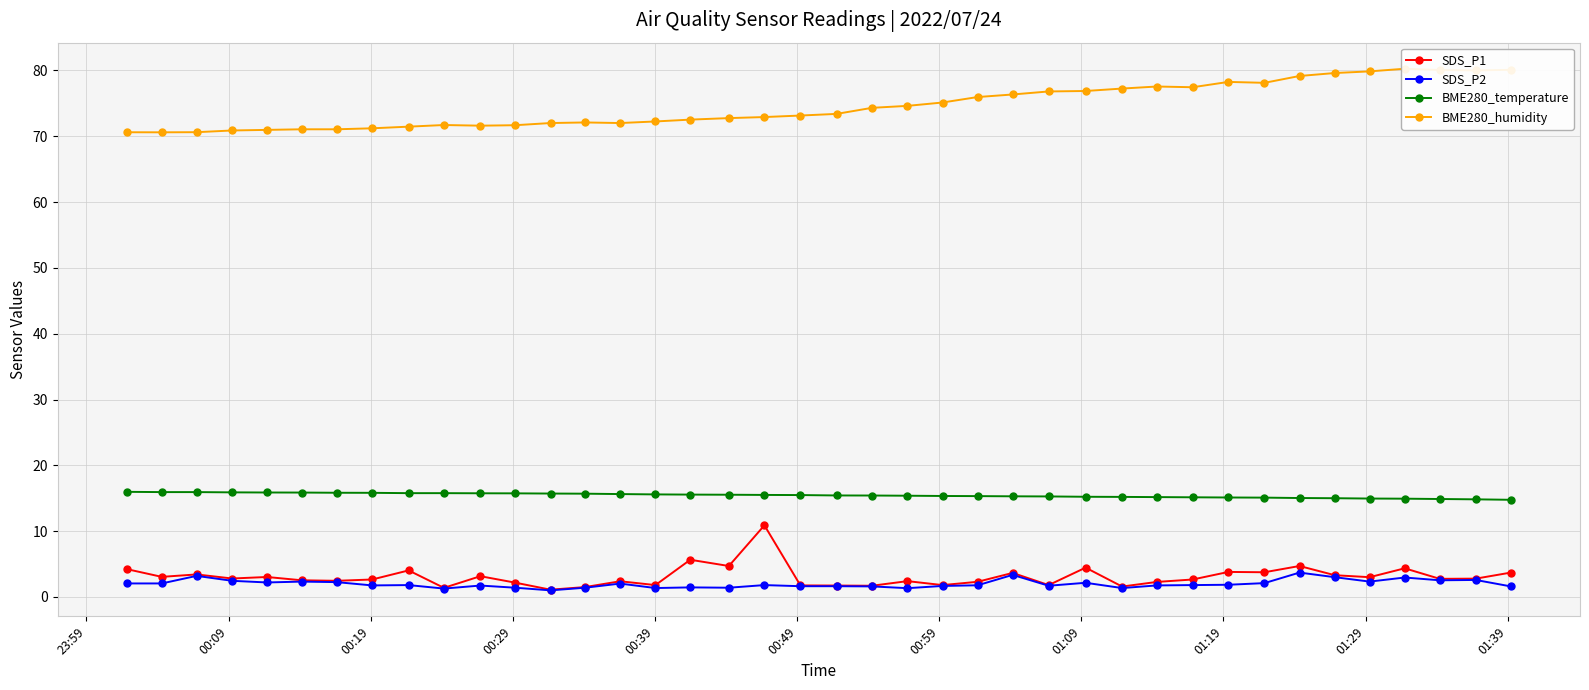

How many categories are shown in the chart?

40